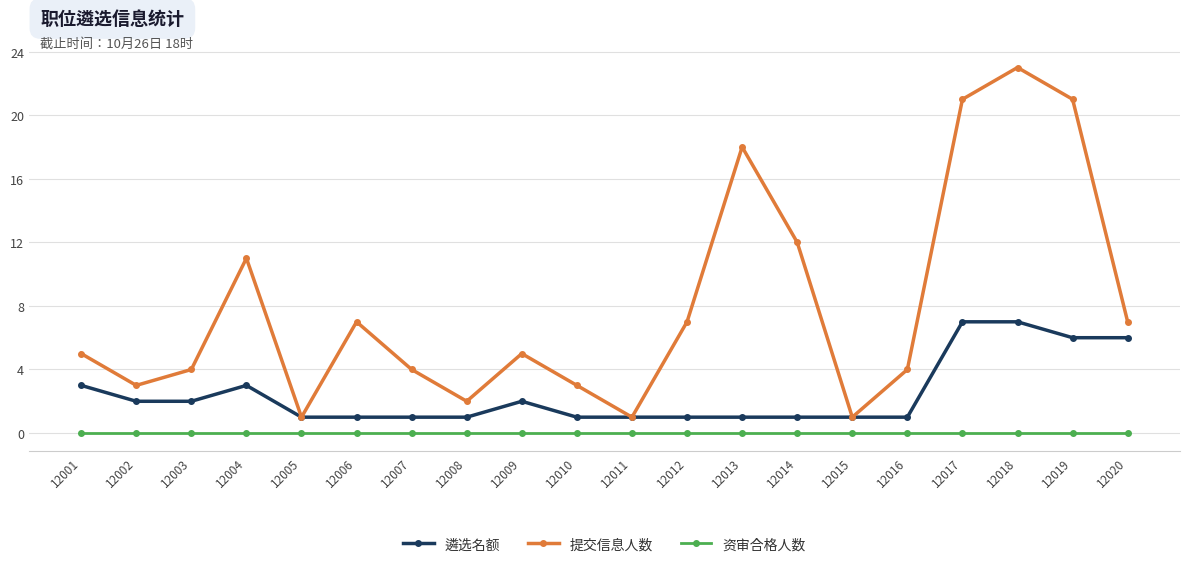

Reading right to left, what are all the values shown in this chart?

遴选名额: 6	6	7	7	1	1	1	1	1	1	1	2	1	1	1	1	3	2	2	3
提交信息人数: 7	21	23	21	4	1	12	18	7	1	3	5	2	4	7	1	11	4	3	5
资审合格人数: 0	0	0	0	0	0	0	0	0	0	0	0	0	0	0	0	0	0	0	0